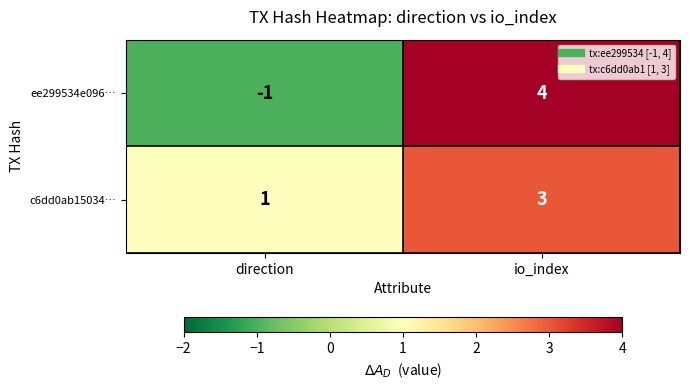

Rank the series by their average value, from lowest to highest.

ee299534e096…, c6dd0ab15034…